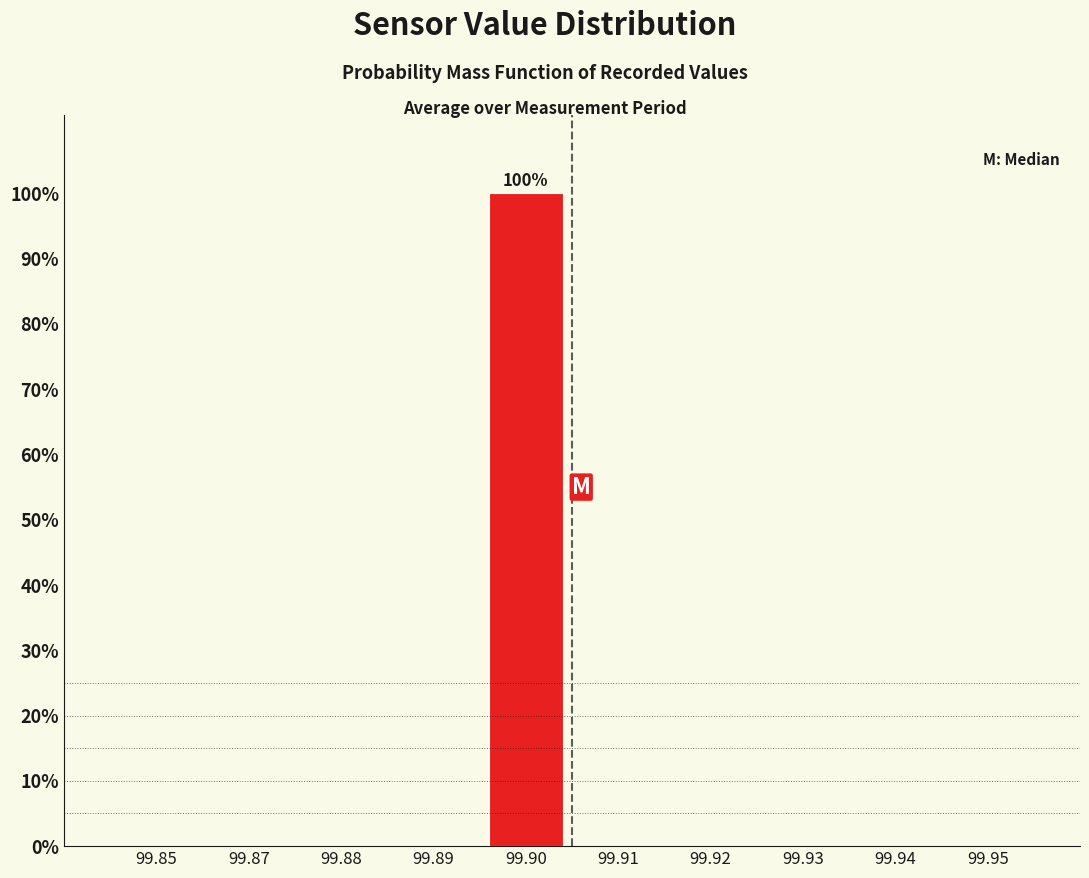

Reading left to right, transcribe all the data shown in this chart.

99.85=0	99.87=0	99.88=0	99.89=0	99.90=100	99.91=0	99.92=0	99.93=0	99.94=0	99.95=0